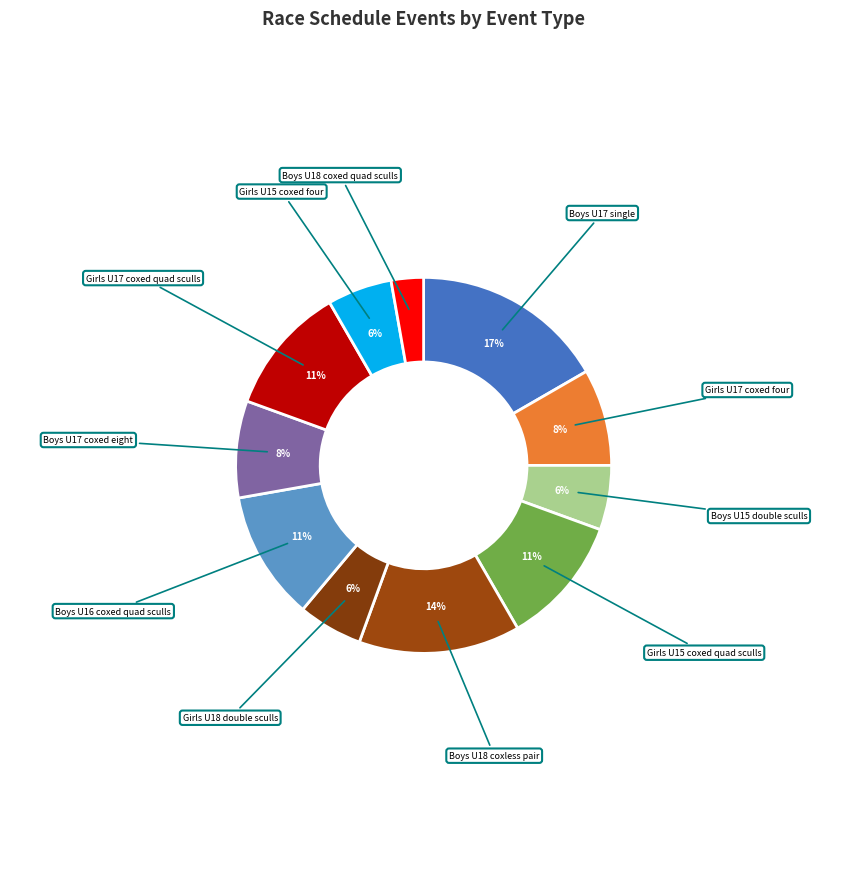

Which has a higher value, Girls U18 double sculls or Boys U18 coxless pair?

Boys U18 coxless pair